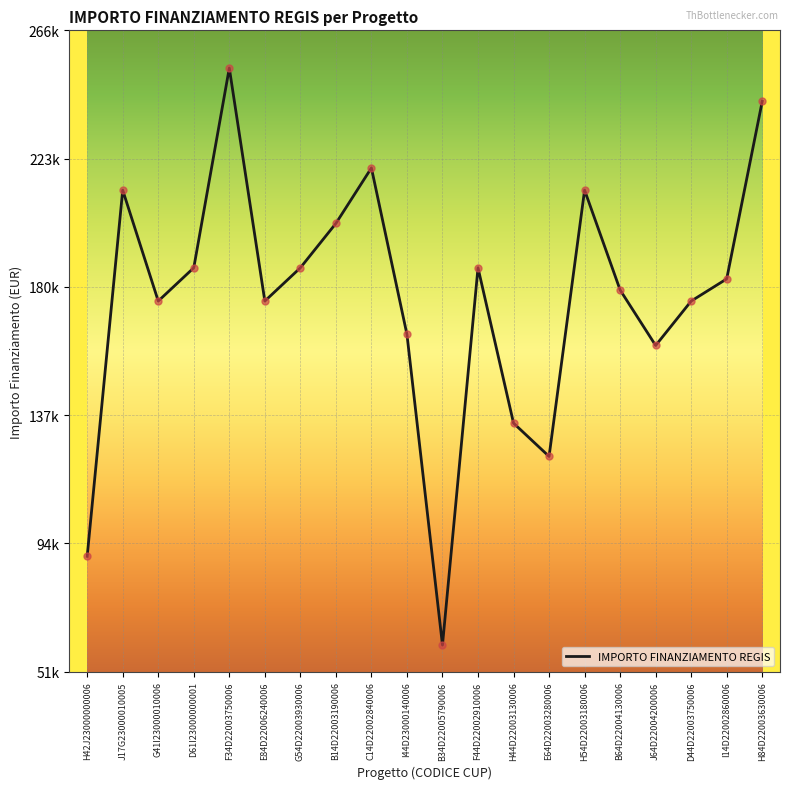

Does the chart have visible grid lines?

Yes